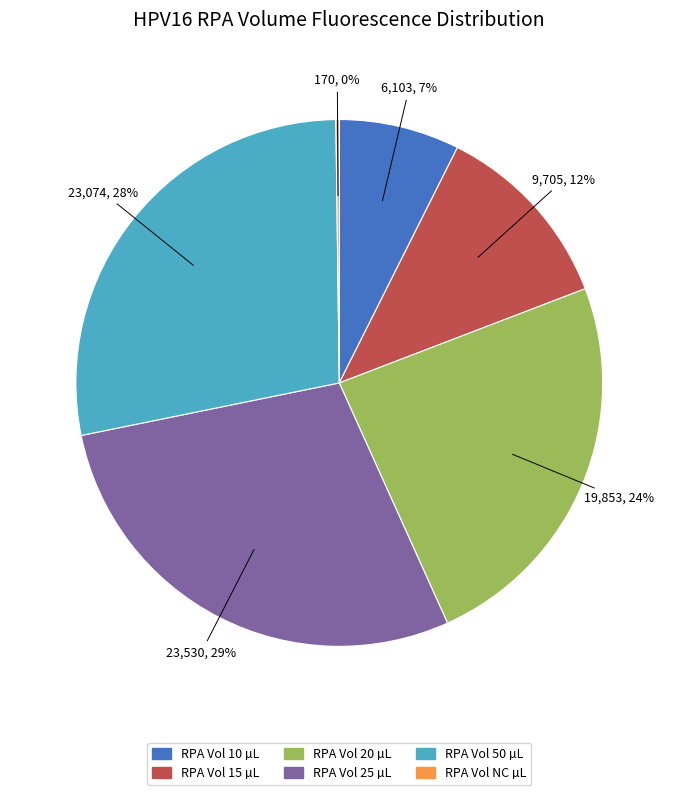

Does any single category account for the majority?

No